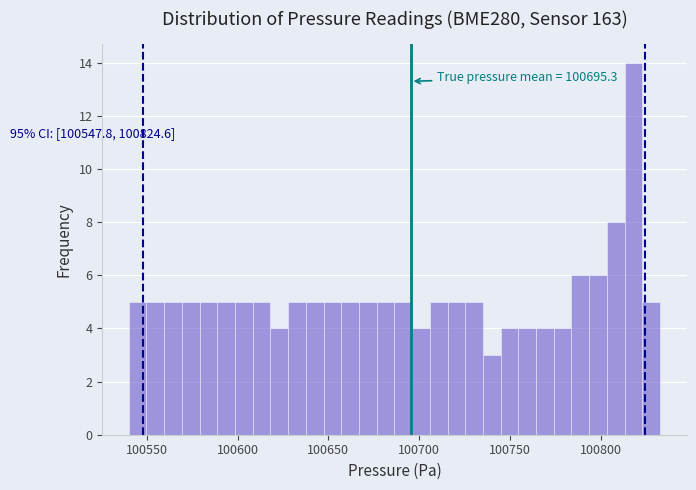

Read against the x-axis, roughly where is the centre of the tallest bar?

100820